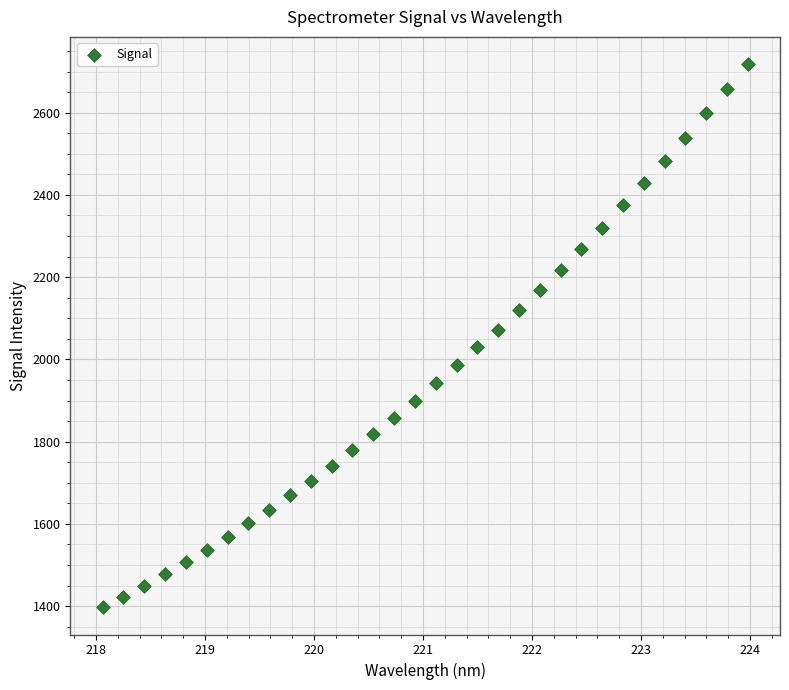

What is the range of Y values (max minus min)?

1321.2